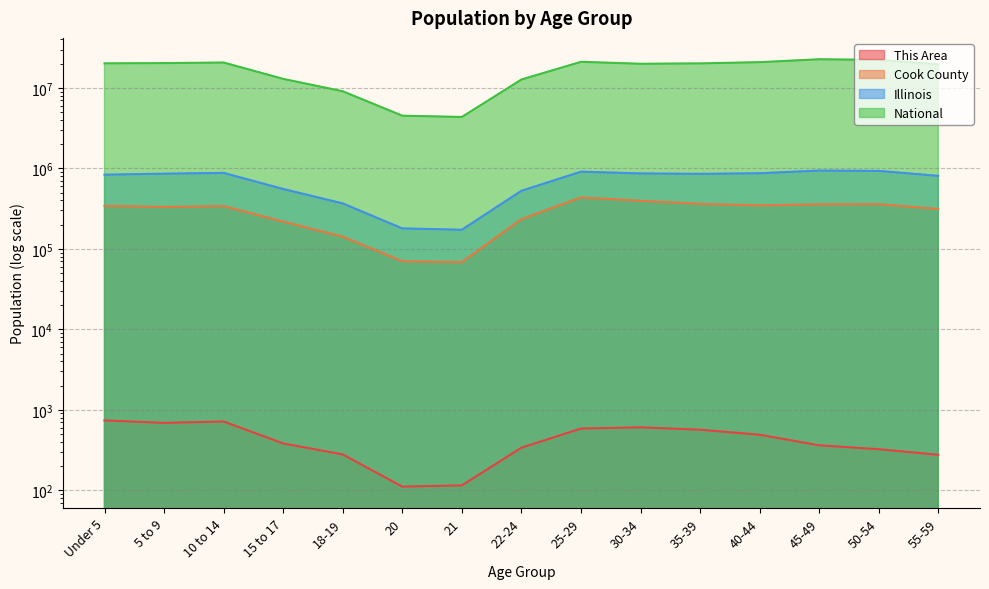

Which label corresponds to the largest value in the chart?

45-49